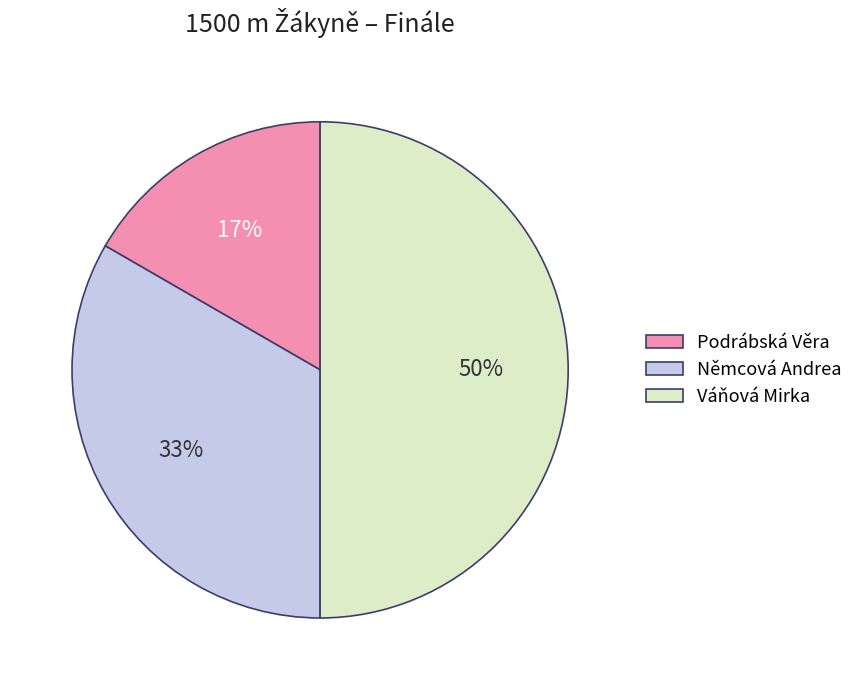

Is it true that Podrábská Věra is 17% of the pie?

True